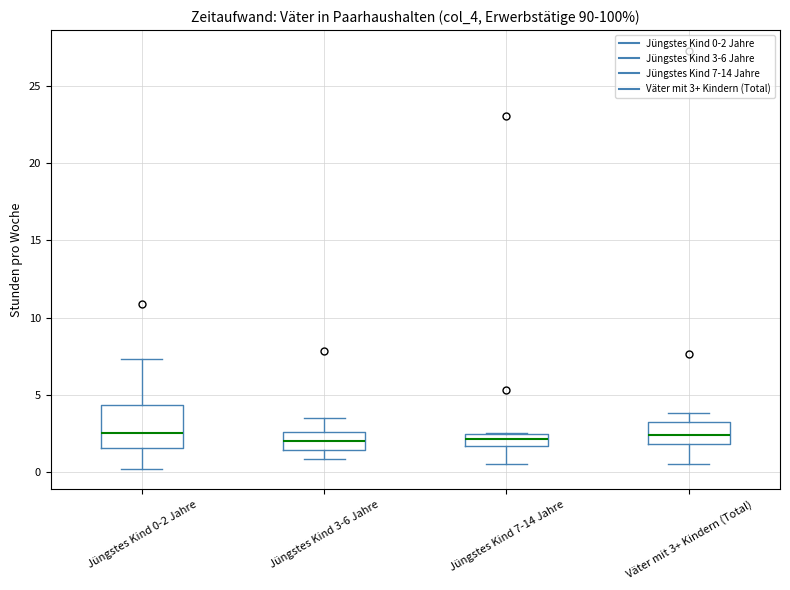

Reading left to right, transcribe this box plot: for each box, give where its median line is, the range the box spans, and where its two whiskers end, as read against the y-axis. The values are not printed on the chart, so give them approximately, as read against the axis.

Jüngstes Kind 0-2 Jahre: median 2.5, box 1.5 to 4.5, whiskers 0.0 to 7.5
Jüngstes Kind 3-6 Jahre: median 2.0, box 1.5 to 2.5, whiskers 1.0 to 3.5
Jüngstes Kind 7-14 Jahre: median 2.0, box 1.5 to 2.5, whiskers 0.5 to 2.5
Väter mit 3+ Kindern (Total): median 2.5, box 2.0 to 3.0, whiskers 0.5 to 4.0